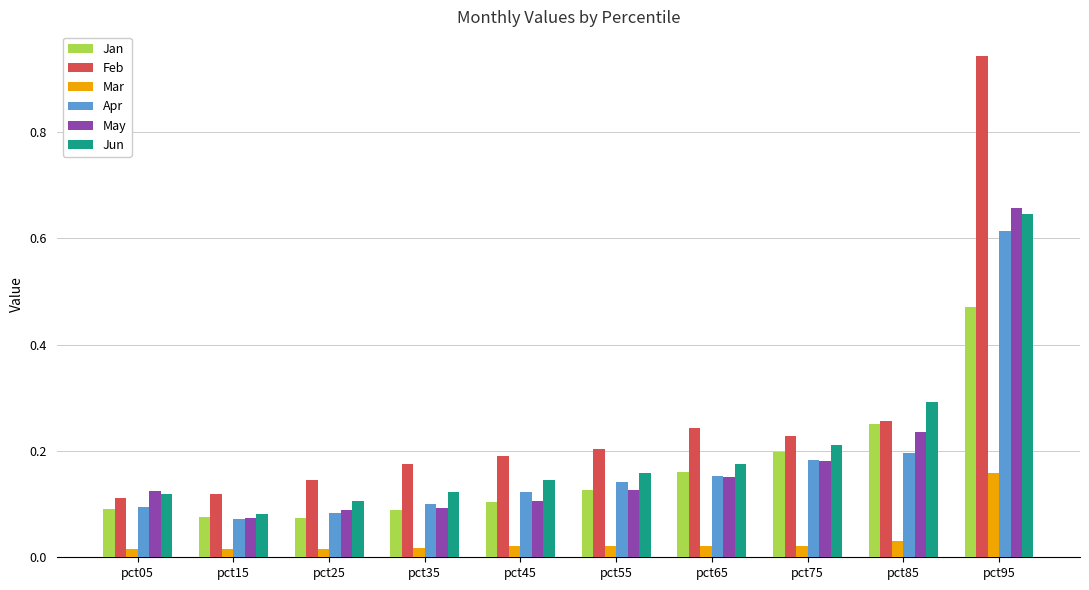

Which label corresponds to the largest value in the chart?

pct95